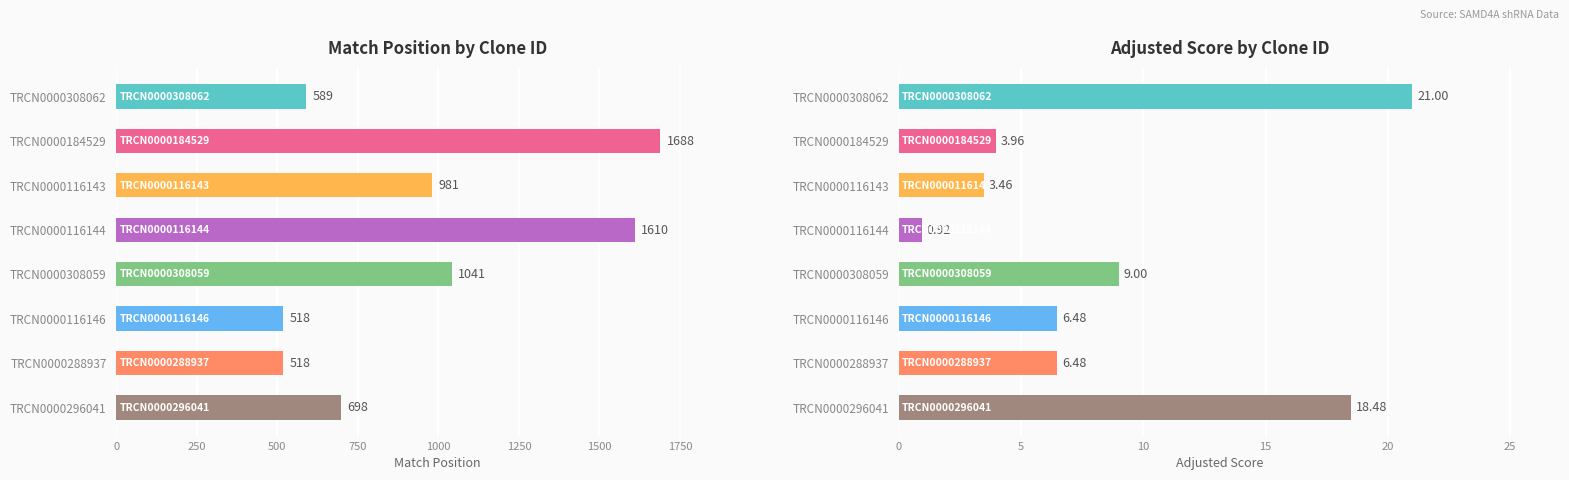

Reading left to right, transcribe all the data shown in this chart.

Match Position: 589.0	1688.0	981.0	1610.0	1041.0	518.0	518.0	698.0
Adjusted Score: 21.0	4.0	3.5	0.9	9.0	6.5	6.5	18.5